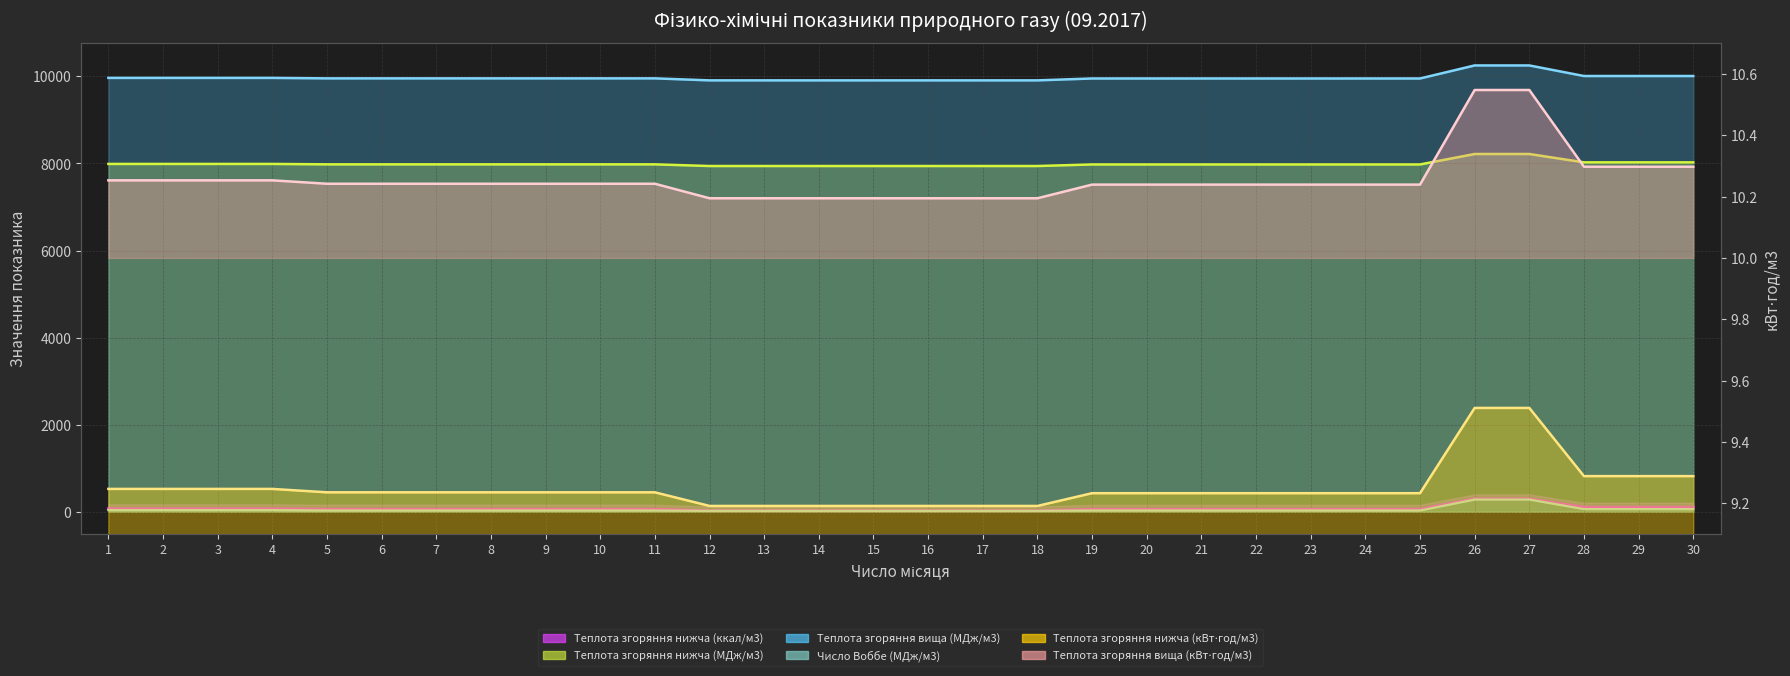

True or false: Число Воббе (МДж/м3) has more than 2 interior local peaks.

False